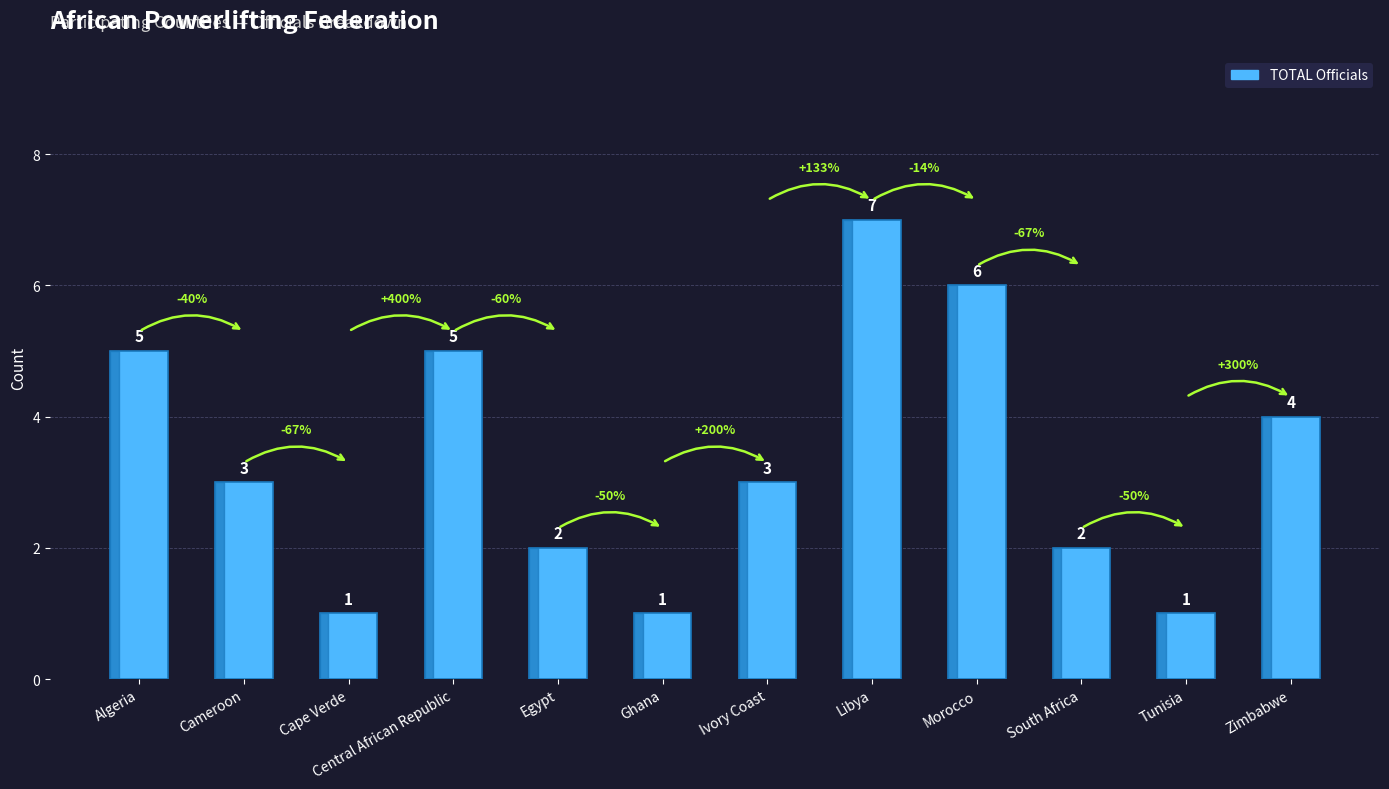

The chart shows a value of 3 at Ivory Coast. True or false?

True